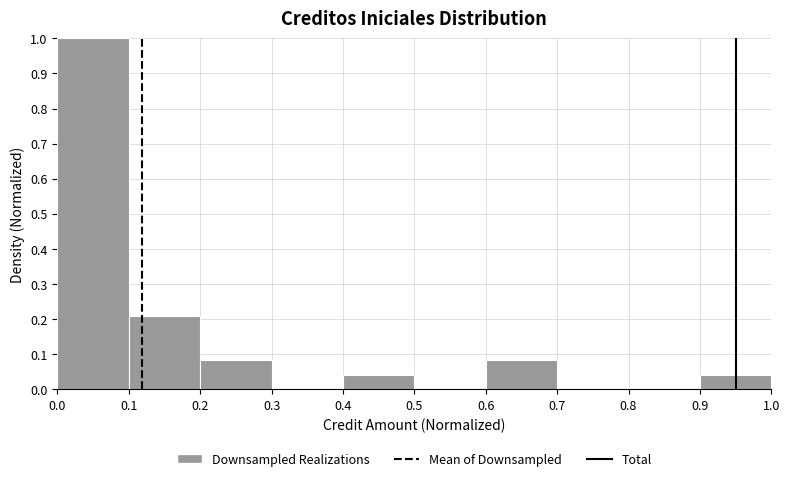

Reading left to right, transcribe this chart: for each bar, give the range it covers on the x-axis and its height. The values are not printed on the chart, so give them approximately, as read against the axis.

0.0 to 0.1: 1.00
0.1 to 0.2: 0.21
0.2 to 0.3: 0.08
0.3 to 0.4: 0
0.4 to 0.5: 0.04
0.5 to 0.6: 0
0.6 to 0.7: 0.08
0.7 to 0.8: 0
0.8 to 0.9: 0
0.9 to 1.0: 0.04